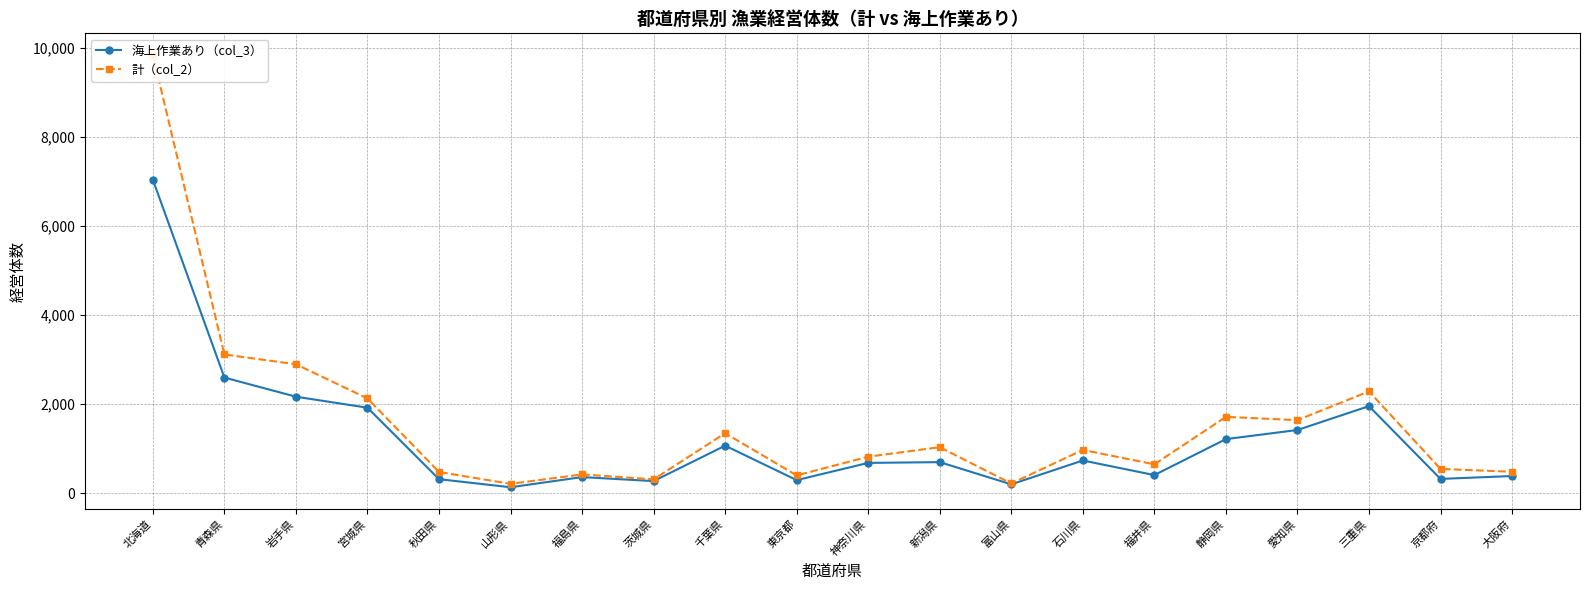

True or false: 海上作業あり（col_3） and 計（col_2） cross at least once.

False